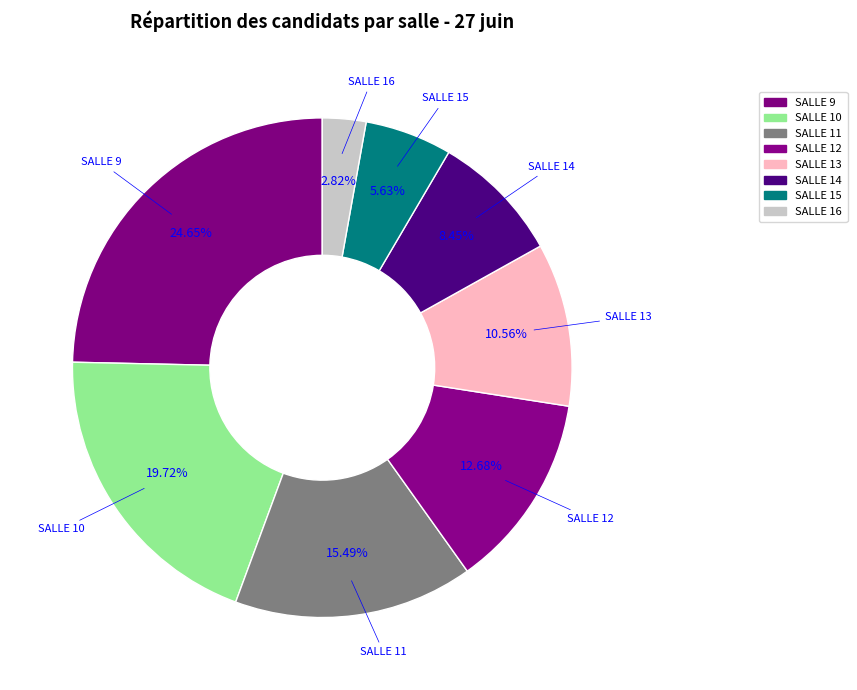

Which category has the smallest portion of the pie?

SALLE 16